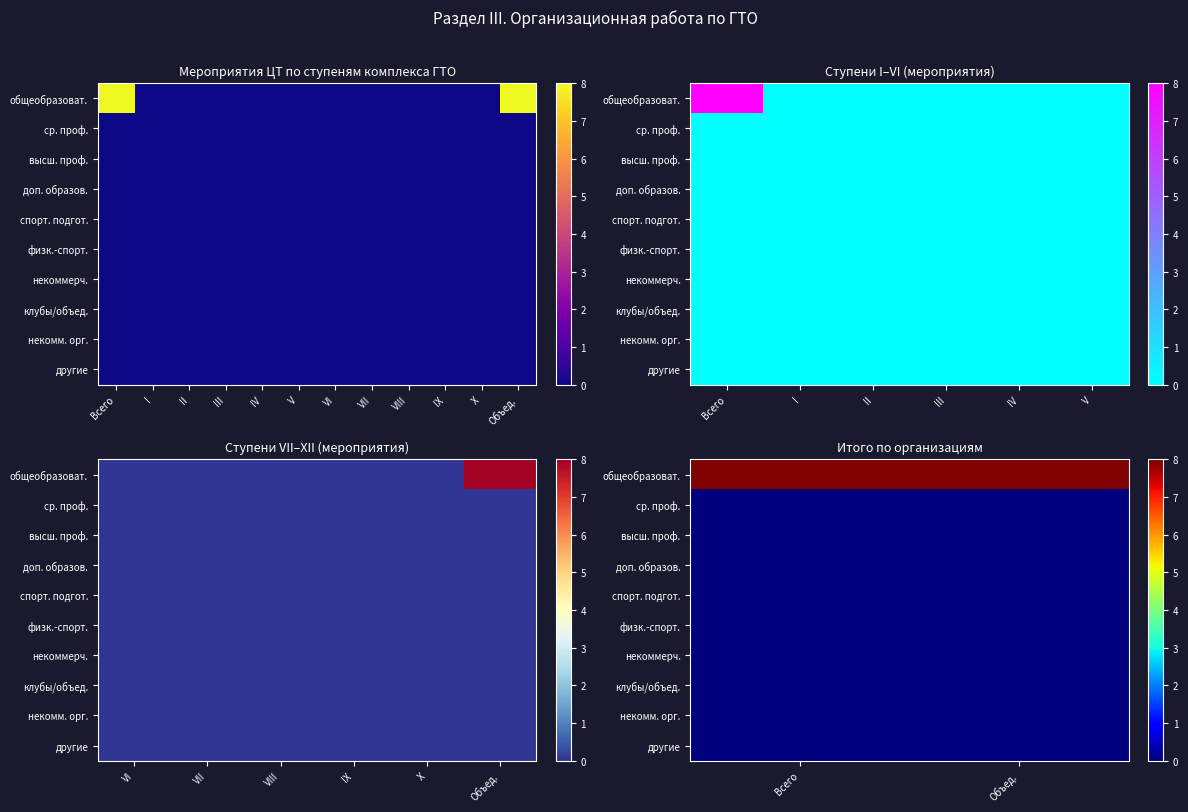

List the series in order of their peak value, highest first.

общеобразоват., ср. проф., высш. проф., доп. образов., спорт. подгот., физк.-спорт., некоммерч., клубы/объед., некомм. орг., другие